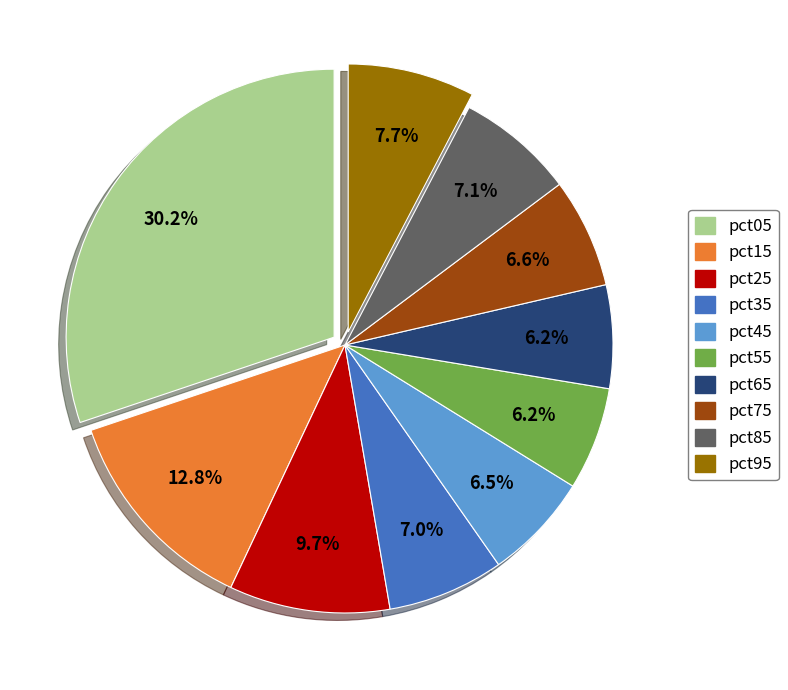

How much of the chart is everything except pct15?

87.2%